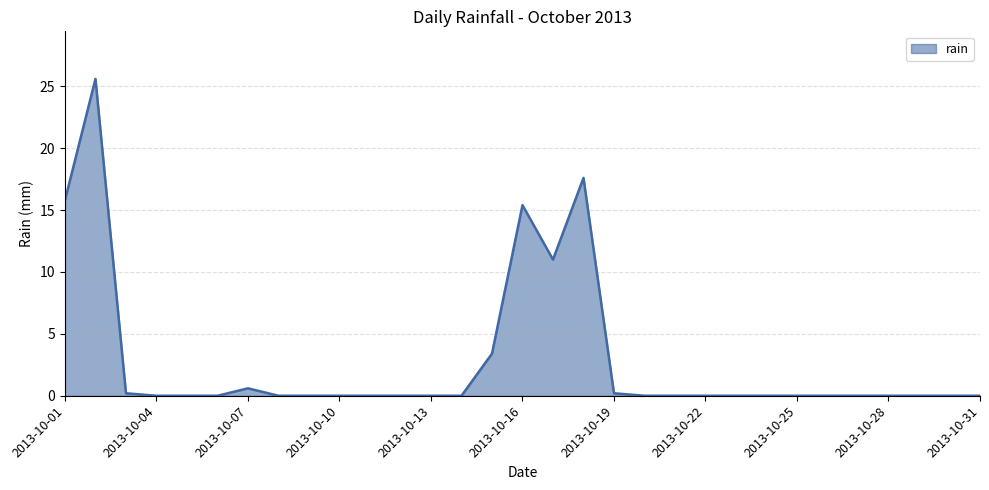

What is the difference between the maximum and minimum values?

25.6